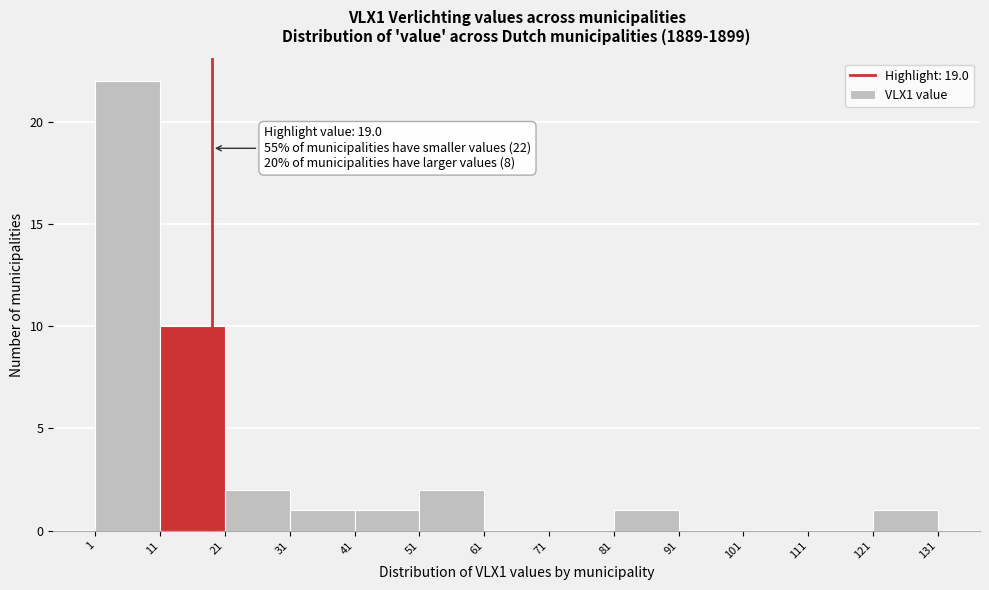

Which range on the x-axis has the tallest bar?

1 to 11